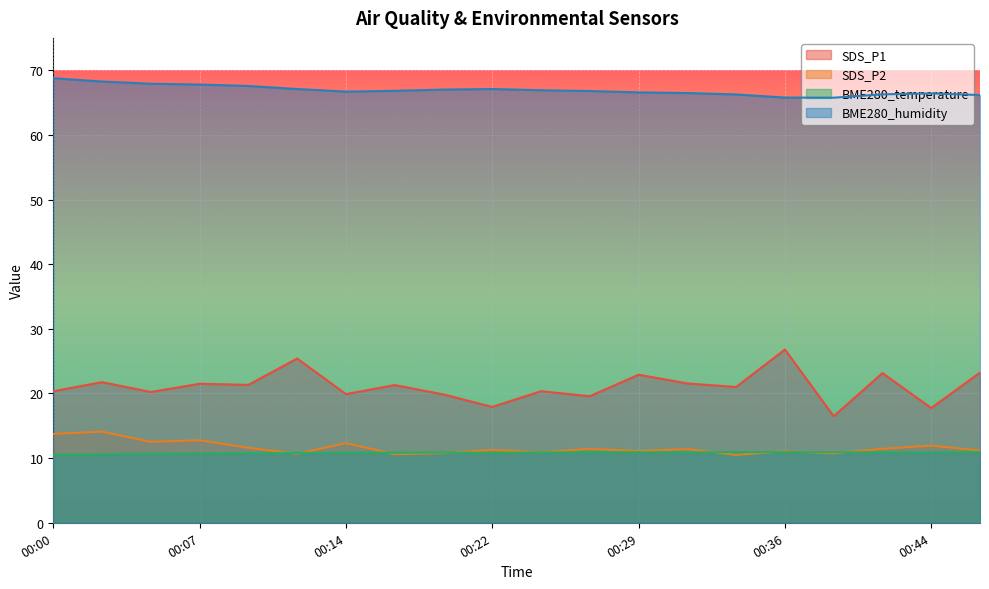

Which series has the largest range (max minus min)?

SDS_P1